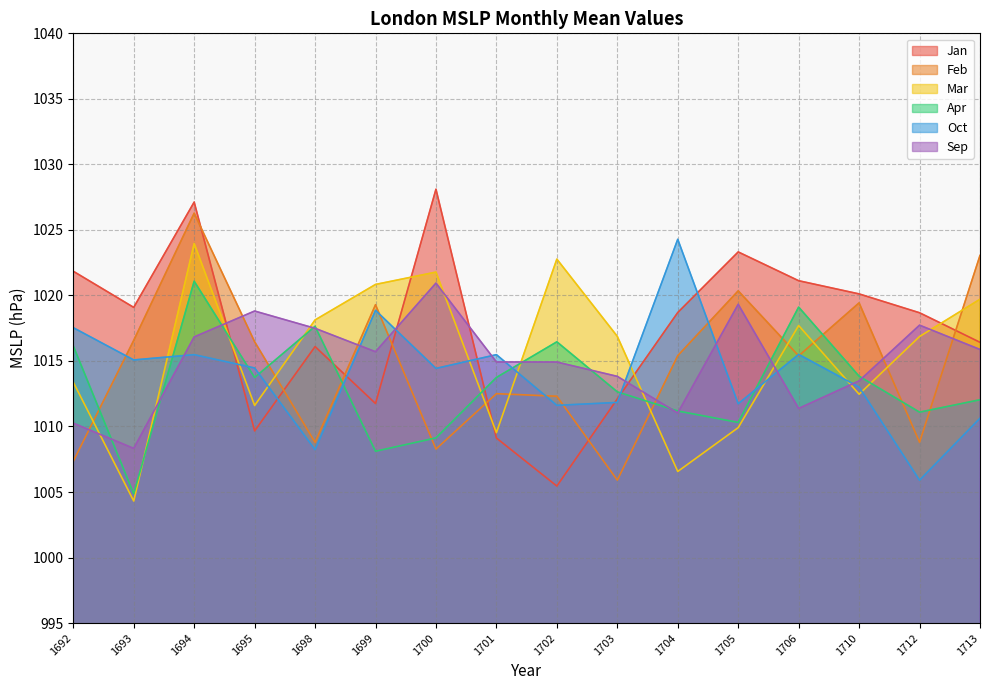

At which category does Apr reach its first local peak?

1694